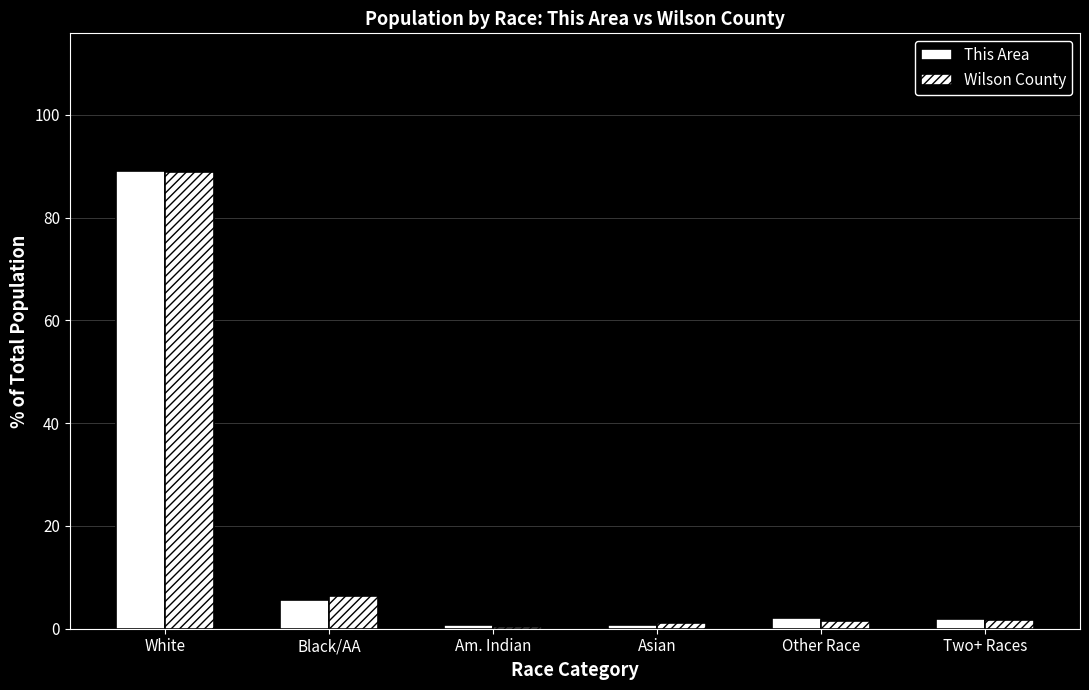

How many distinct data groups are displayed?

2